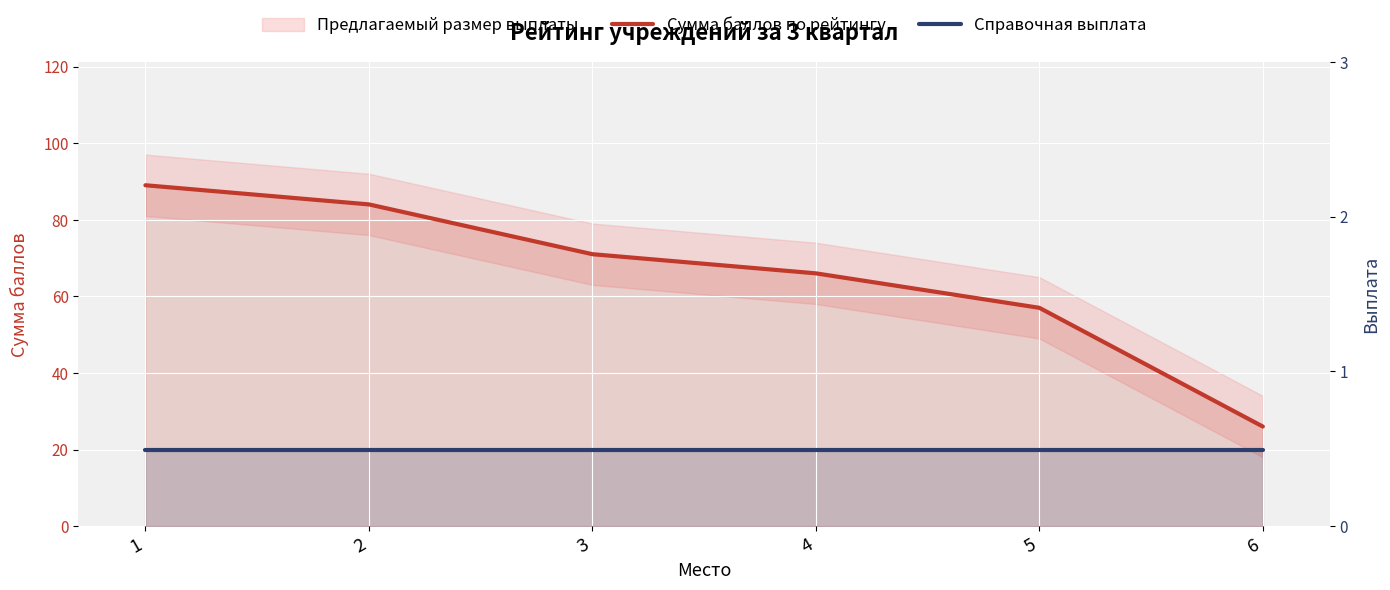

At which category does the chart reach its peak across all series?

1